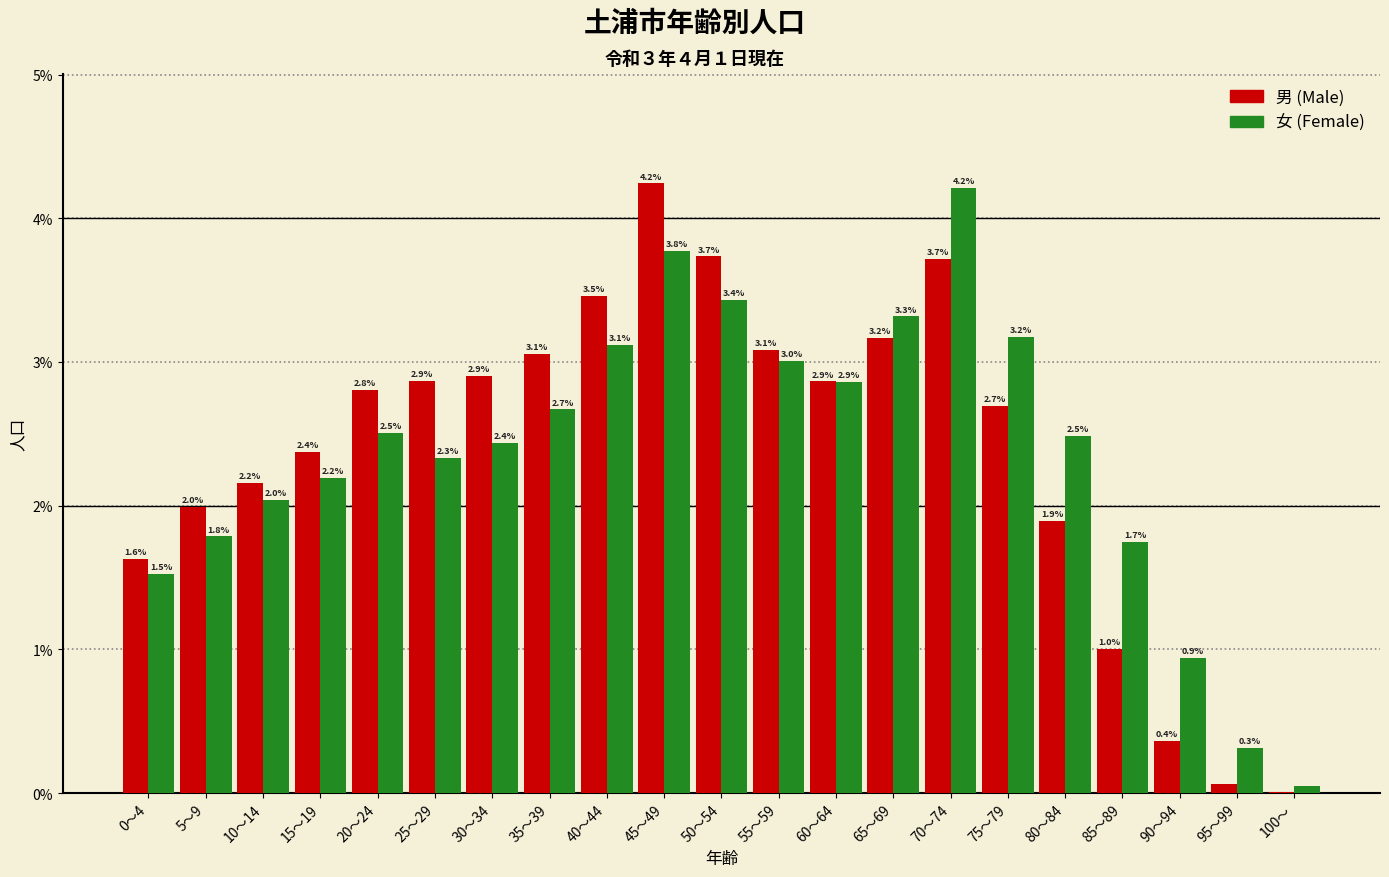

At which category is the sum across all series the highest?

45～49